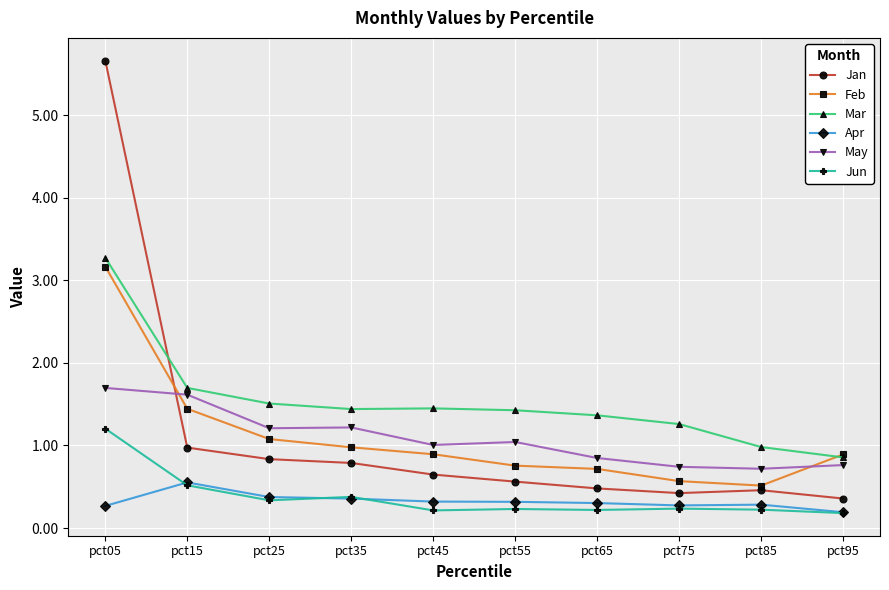

How many distinct data groups are displayed?

6